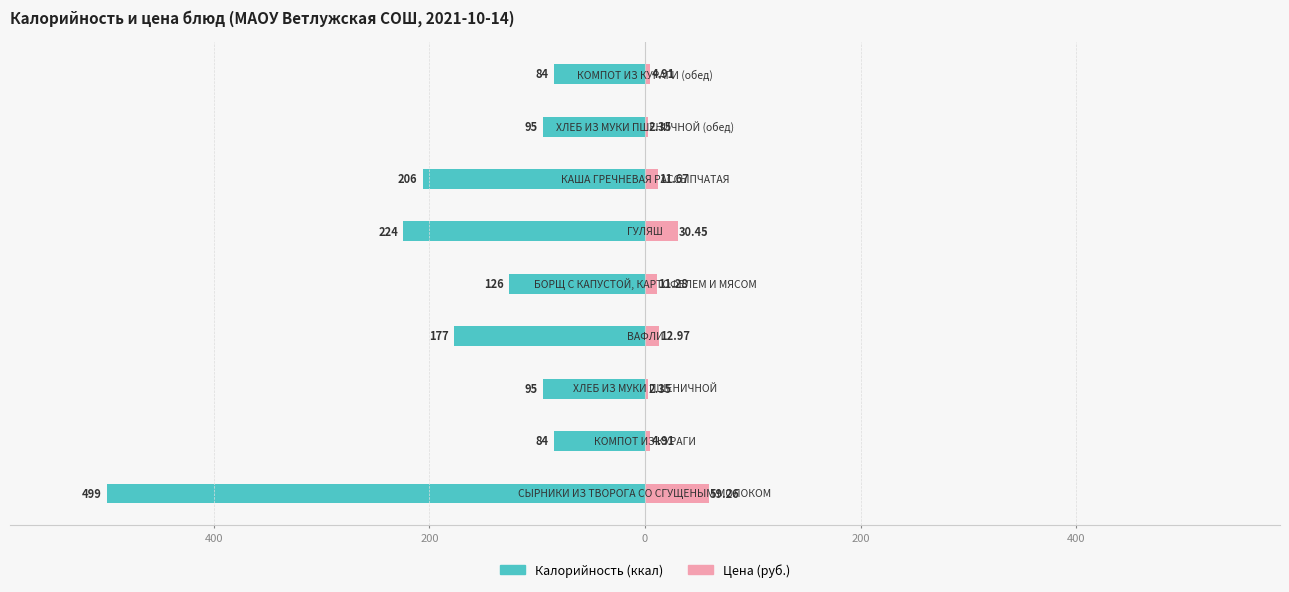

How many bars are there in total?

18